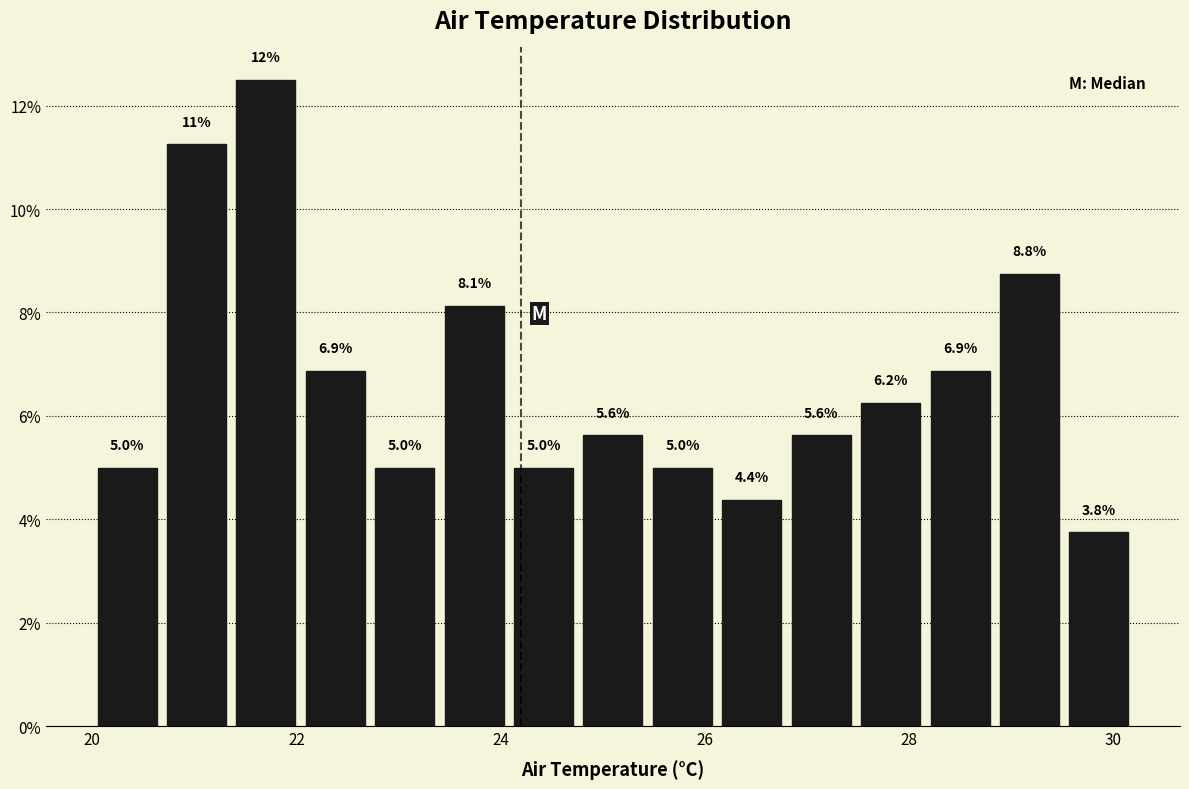

Around what value on the x-axis is the tallest bar? Give the approximate position of its centre, as read against the axis.

21.8